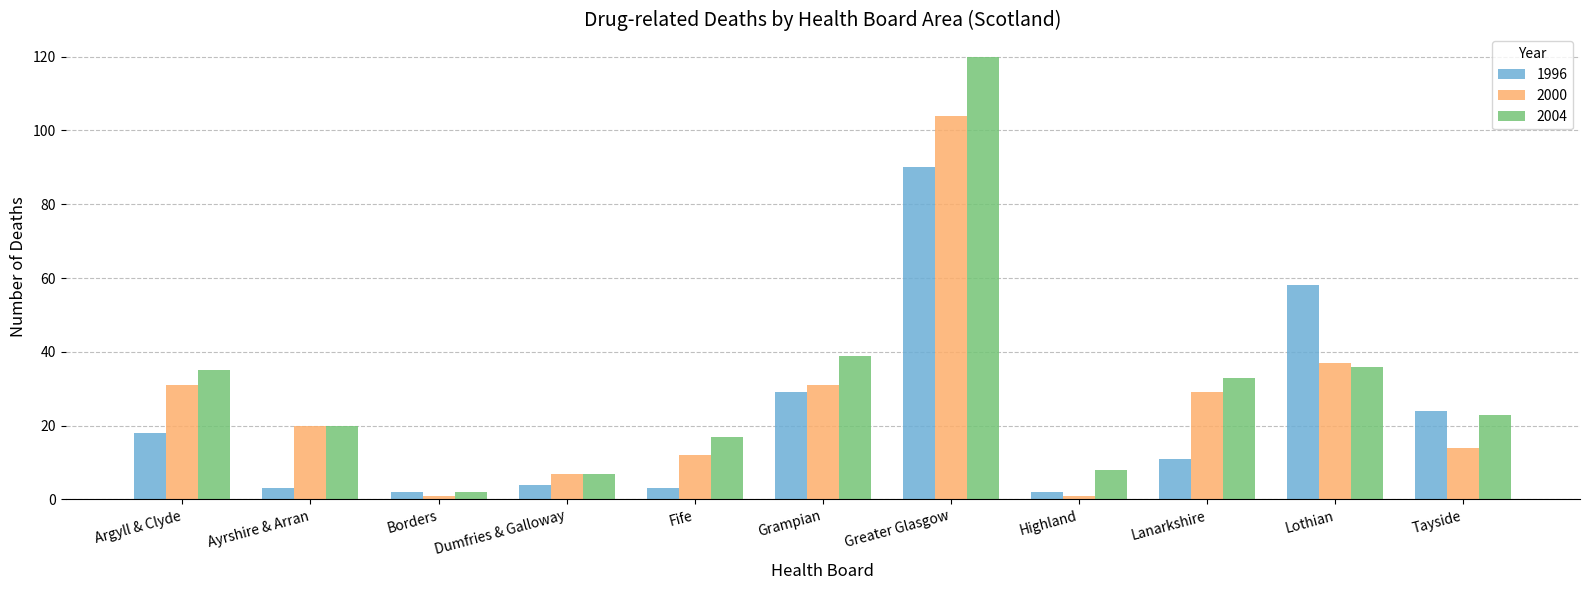

Reading left to right, what are all the values shown in this chart?

1996: Argyll & Clyde=18	Ayrshire & Arran=3	Borders=2	Dumfries & Galloway=4	Fife=3	Grampian=29	Greater Glasgow=90	Highland=2	Lanarkshire=11	Lothian=58	Tayside=24
2000: Argyll & Clyde=31	Ayrshire & Arran=20	Borders=1	Dumfries & Galloway=7	Fife=12	Grampian=31	Greater Glasgow=104	Highland=1	Lanarkshire=29	Lothian=37	Tayside=14
2004: Argyll & Clyde=35	Ayrshire & Arran=20	Borders=2	Dumfries & Galloway=7	Fife=17	Grampian=39	Greater Glasgow=120	Highland=8	Lanarkshire=33	Lothian=36	Tayside=23